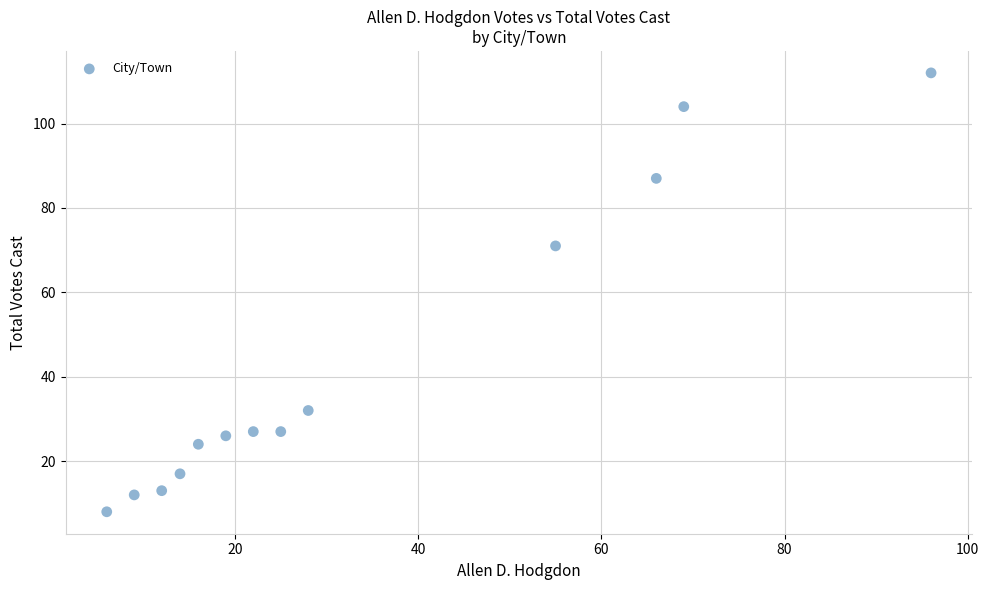

What Y value in the scatter plot is closest to 60?

71